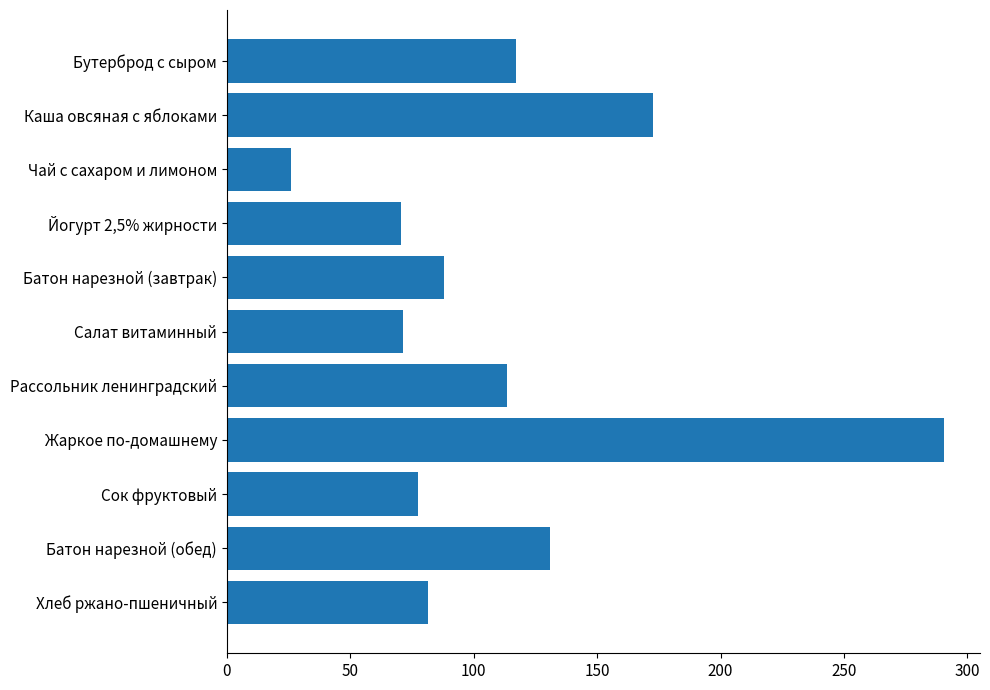

Where is the data nearest to the value 158?

Каша овсяная с яблоками